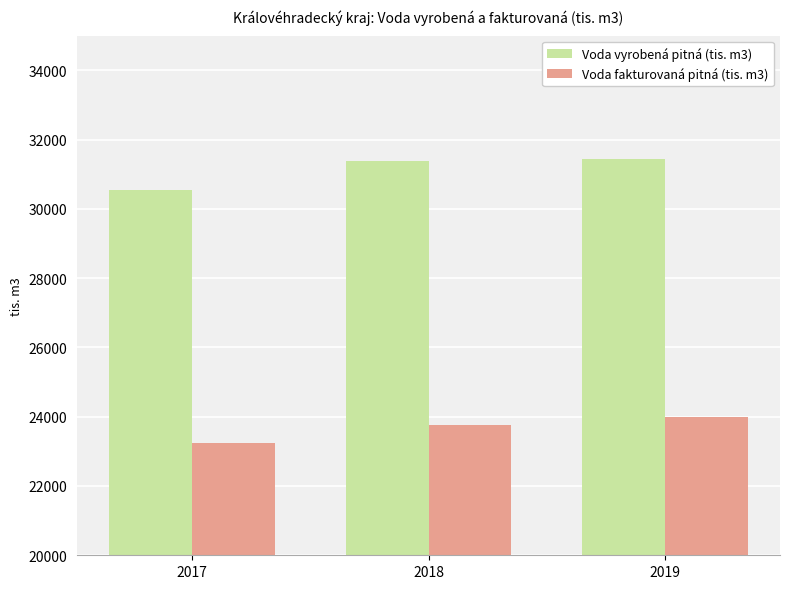

What is the difference between the Voda fakturovaná pitná (tis. m3) values at 2019 and 2017?

737